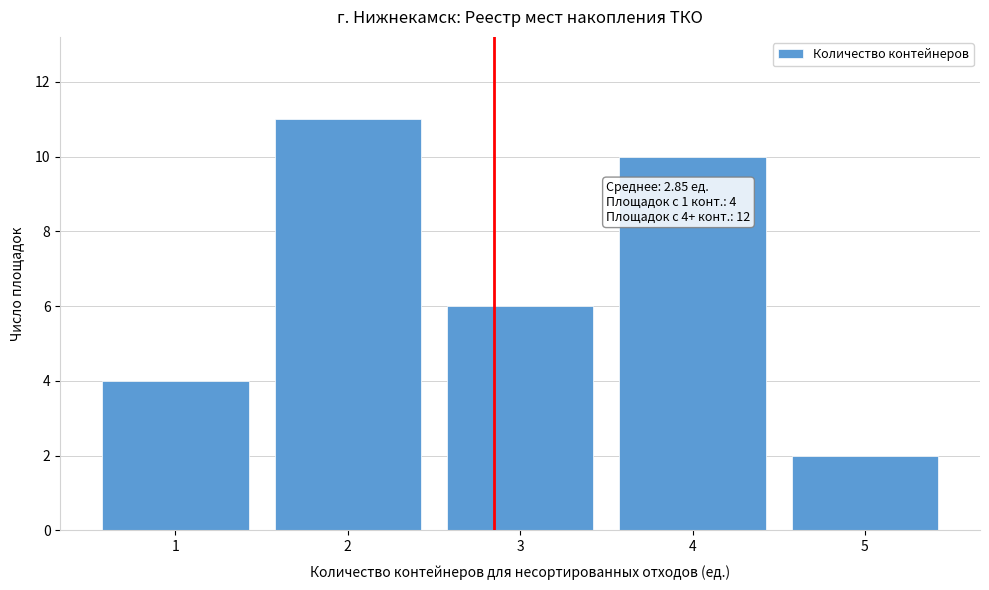

Reading left to right, what are all the values shown in this chart?

1=4	2=11	3=6	4=10	5=2